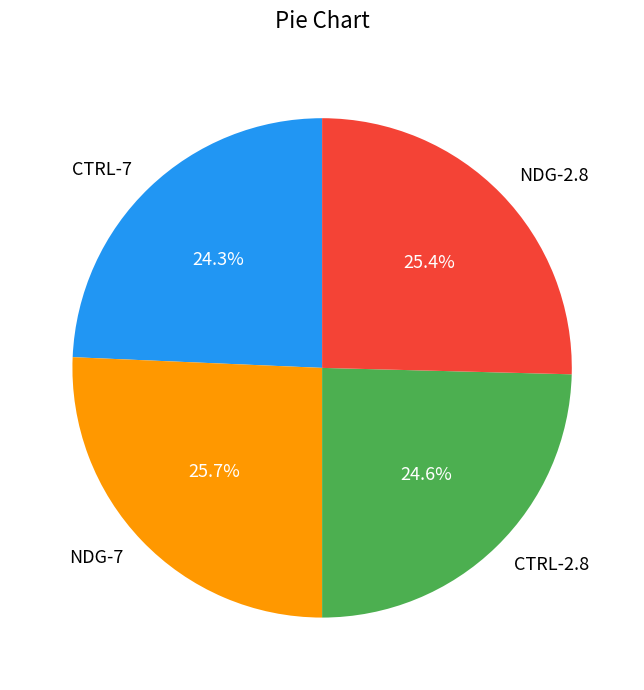

Is there a majority slice in this chart?

No